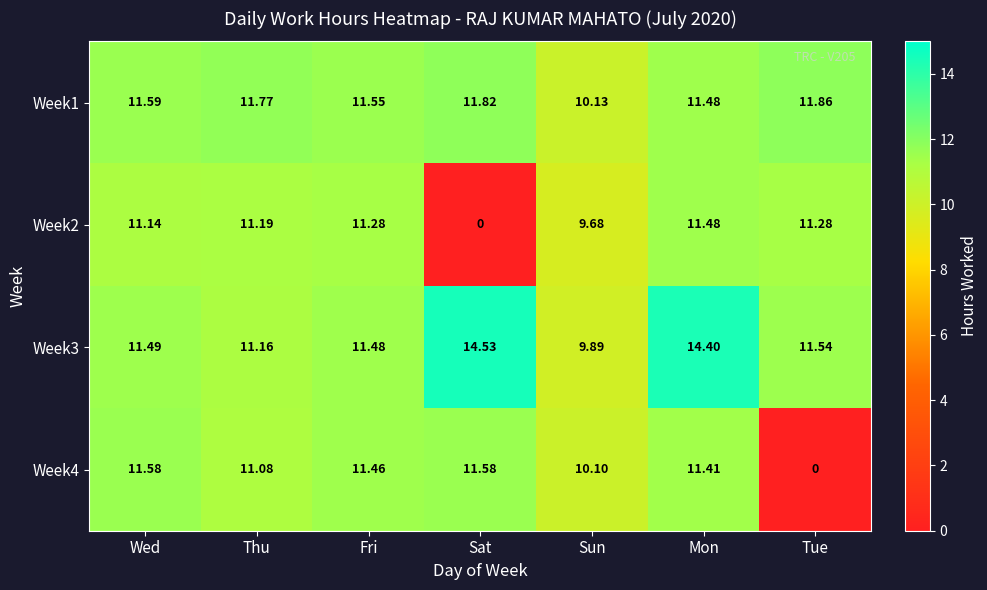

At which label does Week2 first exceed 11?

Wed